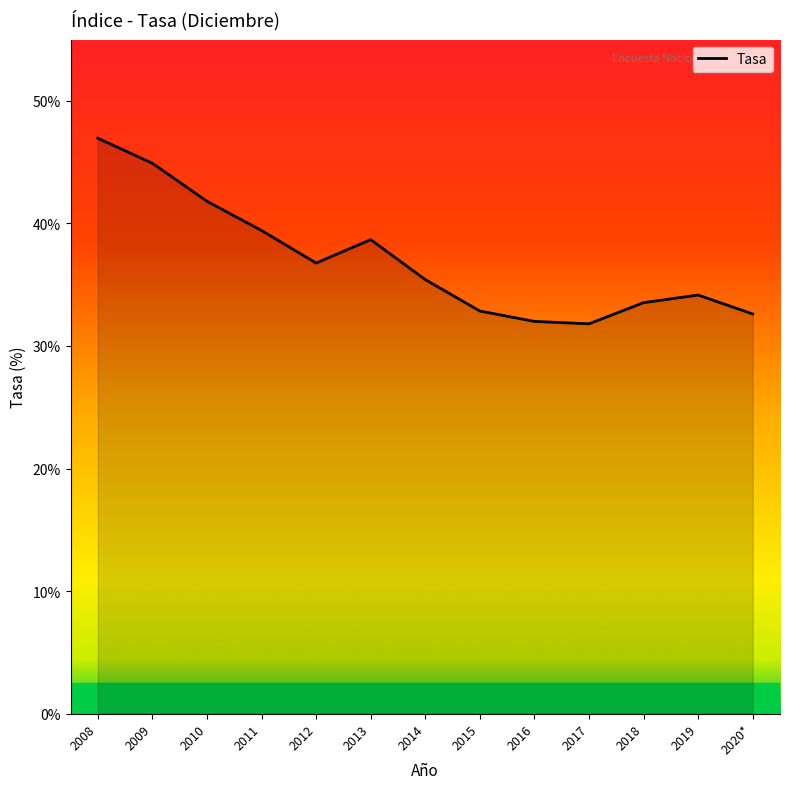

How many series are shown in this chart?

1